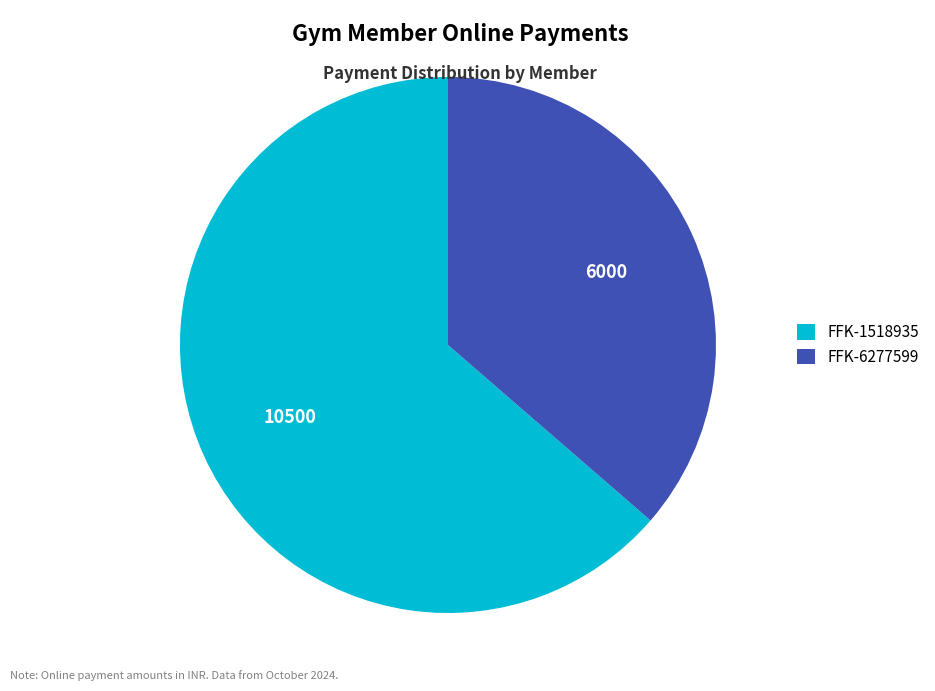

Rank the categories by value from lowest to highest.

FFK-6277599, FFK-1518935